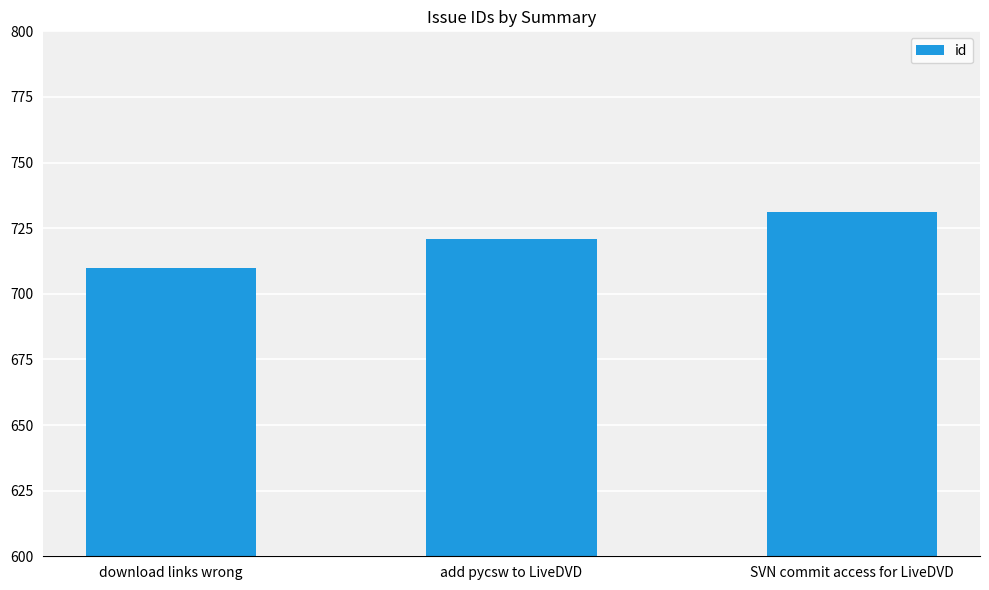

What is the change in value from download links wrong to add pycsw to LiveDVD?

+11